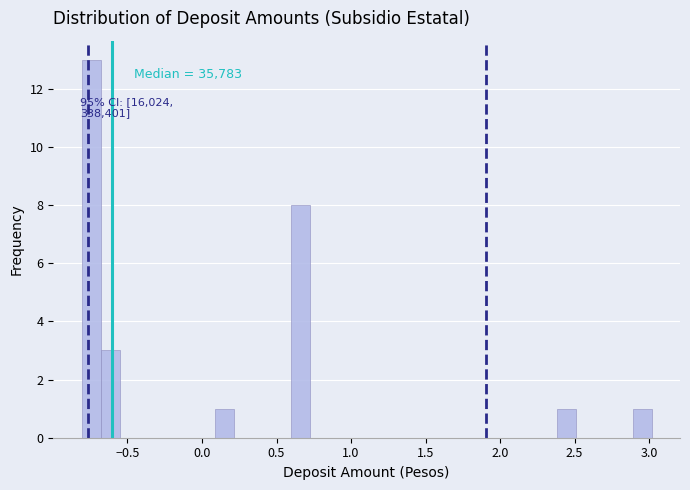

Read against the x-axis, roughly where is the centre of the tallest bar?

-0.75